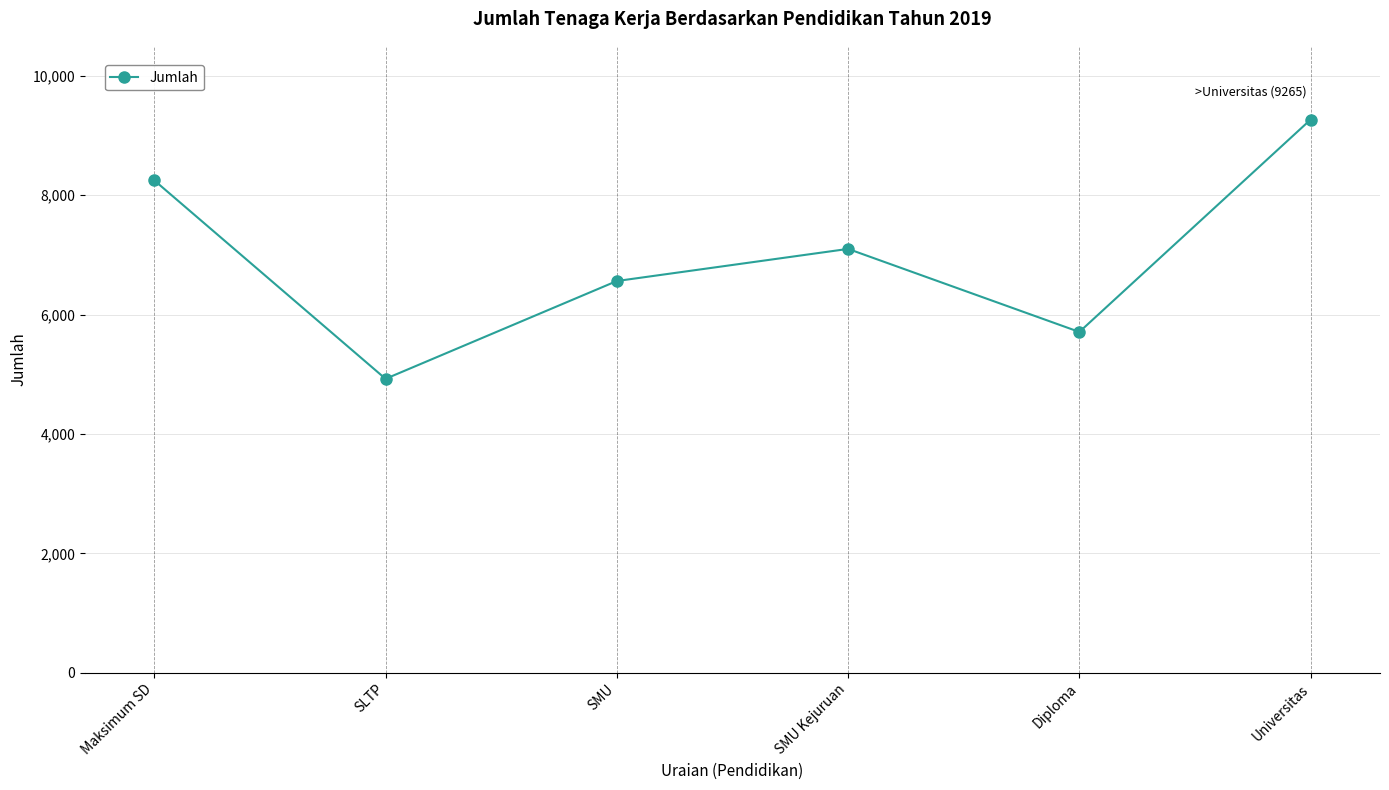

How many distinct data groups are displayed?

1